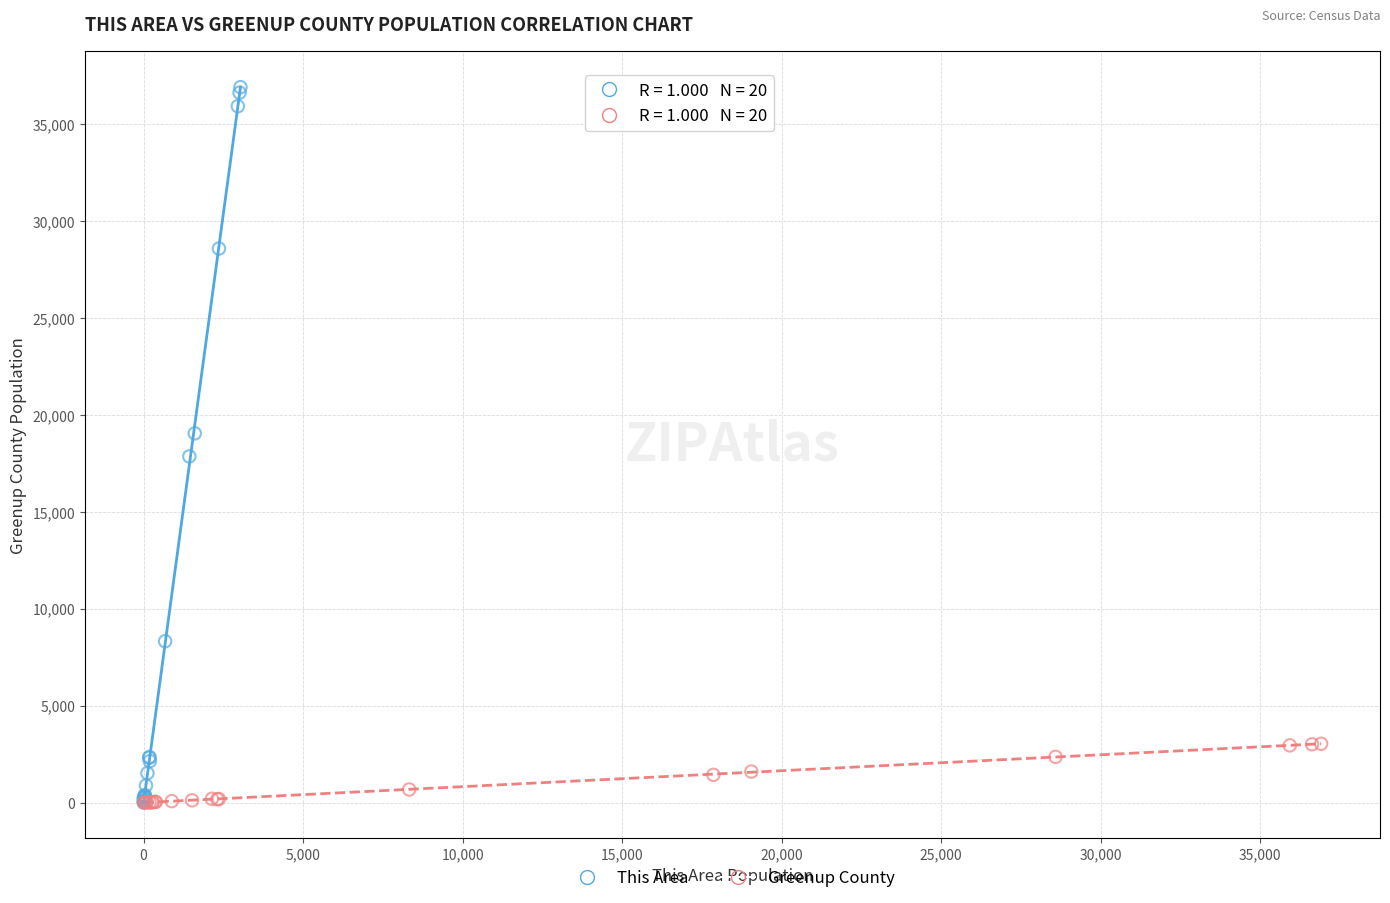

Which series has the widest spread of Y values?

This Area